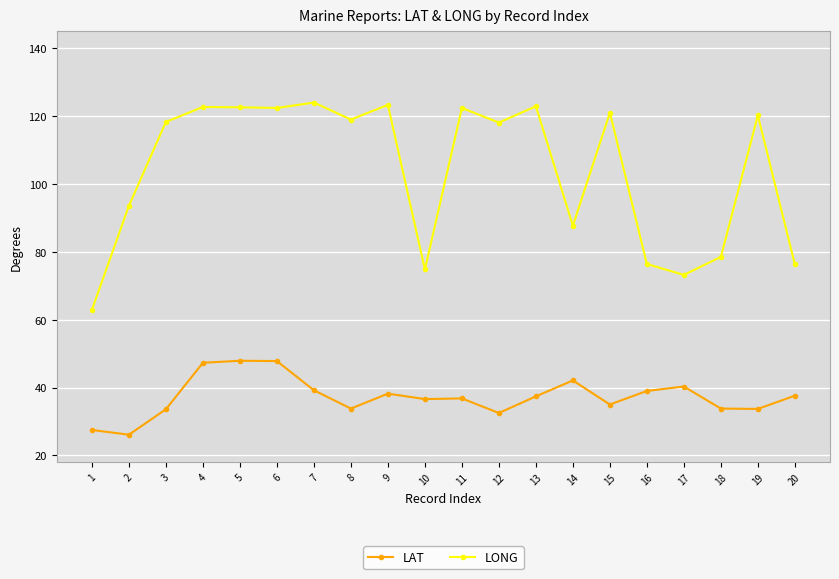

True or false: LONG and LAT cross at least once.

False